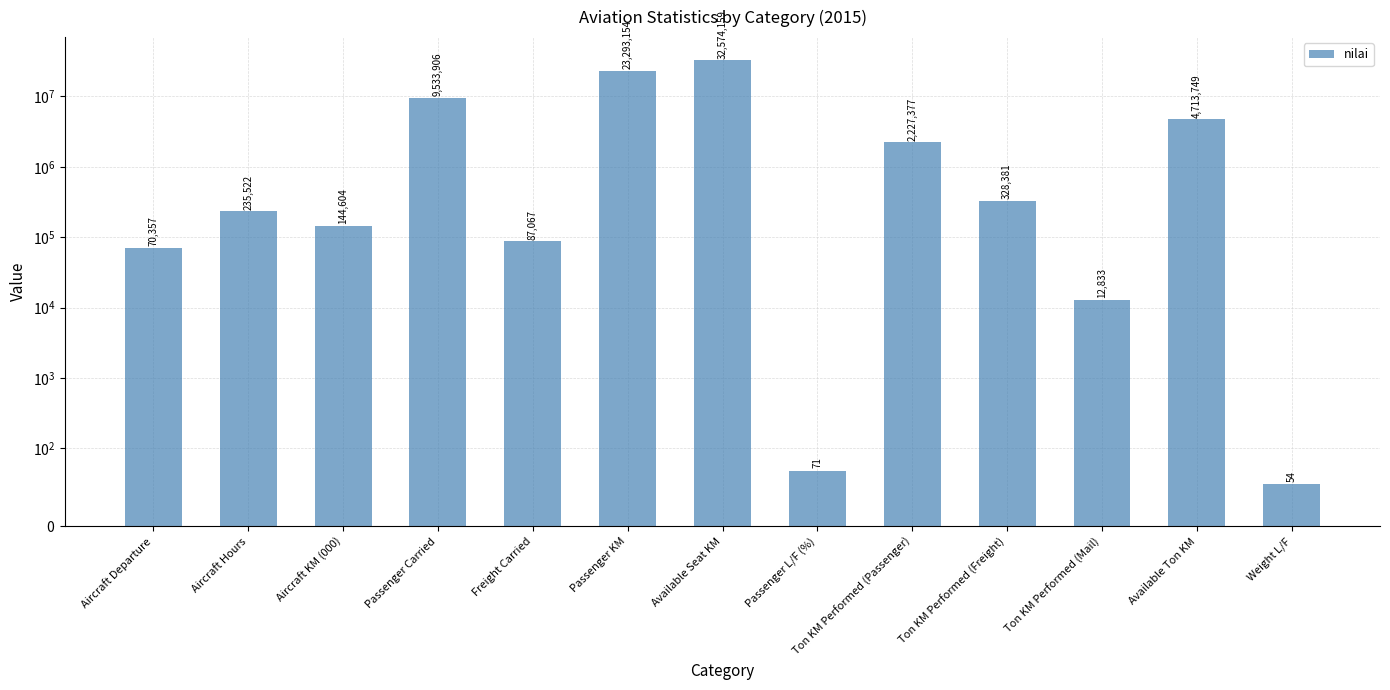

What is the change in value from Aircraft Hours to Ton KM Performed (Passenger)?

+1991855